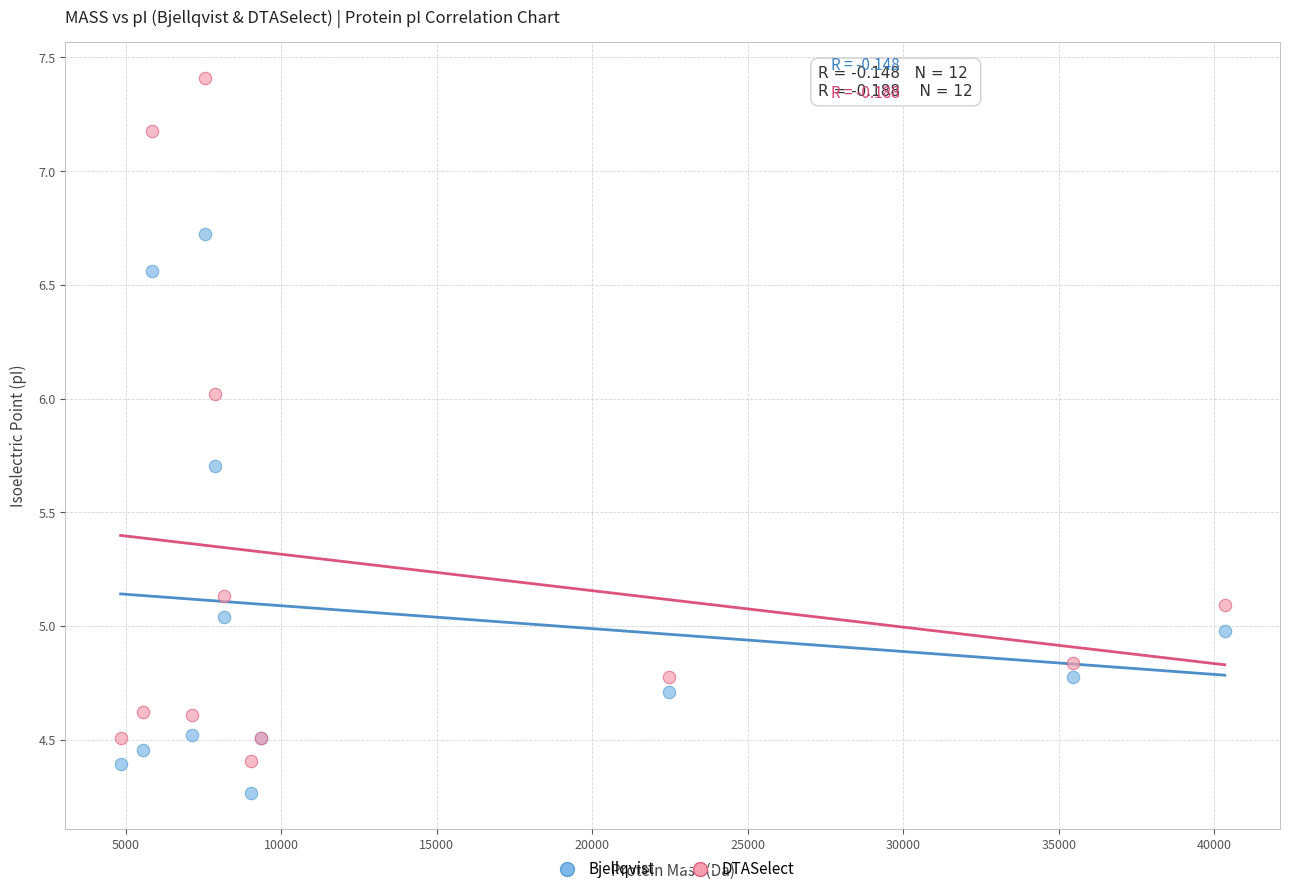

Which series has the largest Y range (max minus min)?

DTASelect